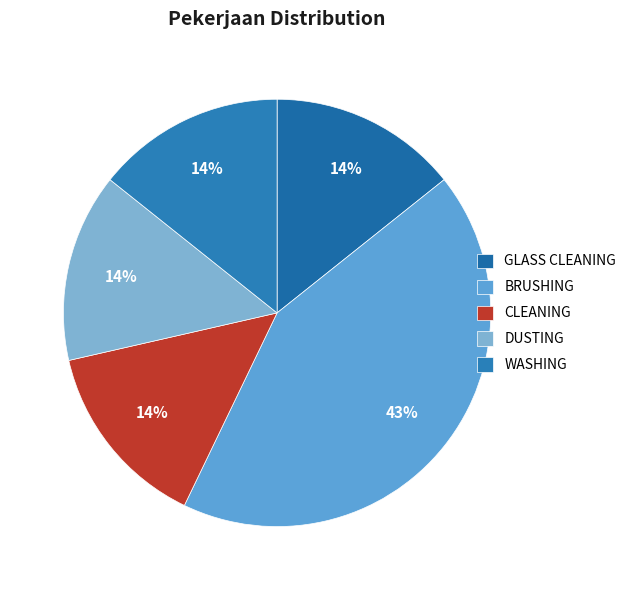

Does DUSTING represent more than half of the total?

No